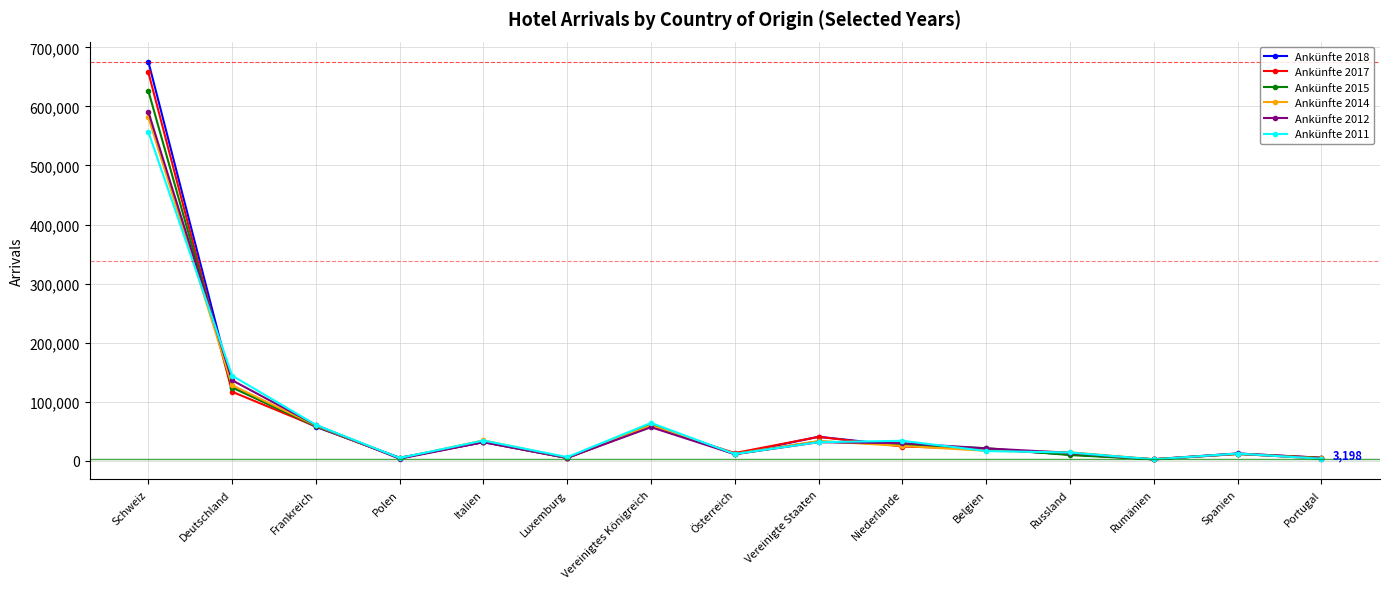

Which series has the largest range (max minus min)?

Ankünfte 2018